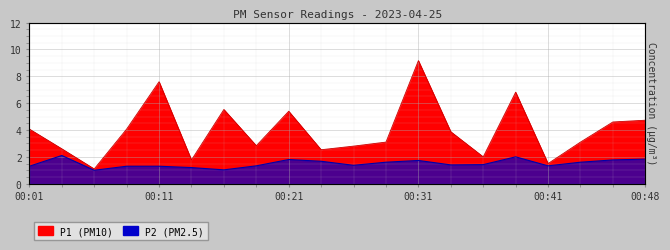

What is the maximum value for P2?

2.1